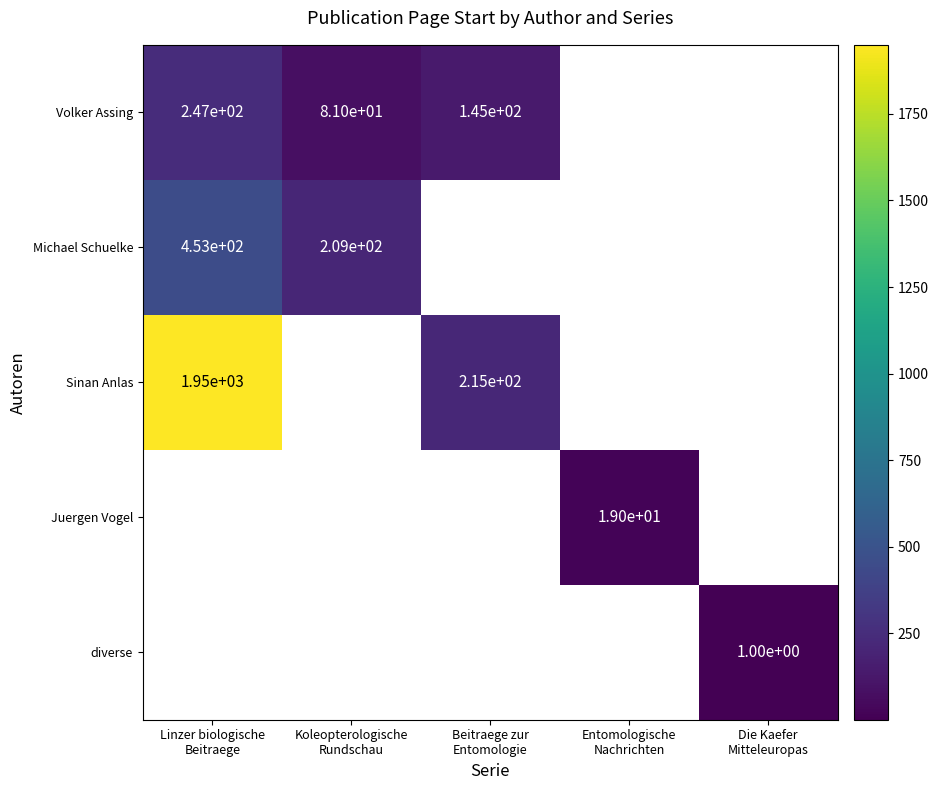

Which label corresponds to the largest value in the chart?

Linzer biologische
Beitraege